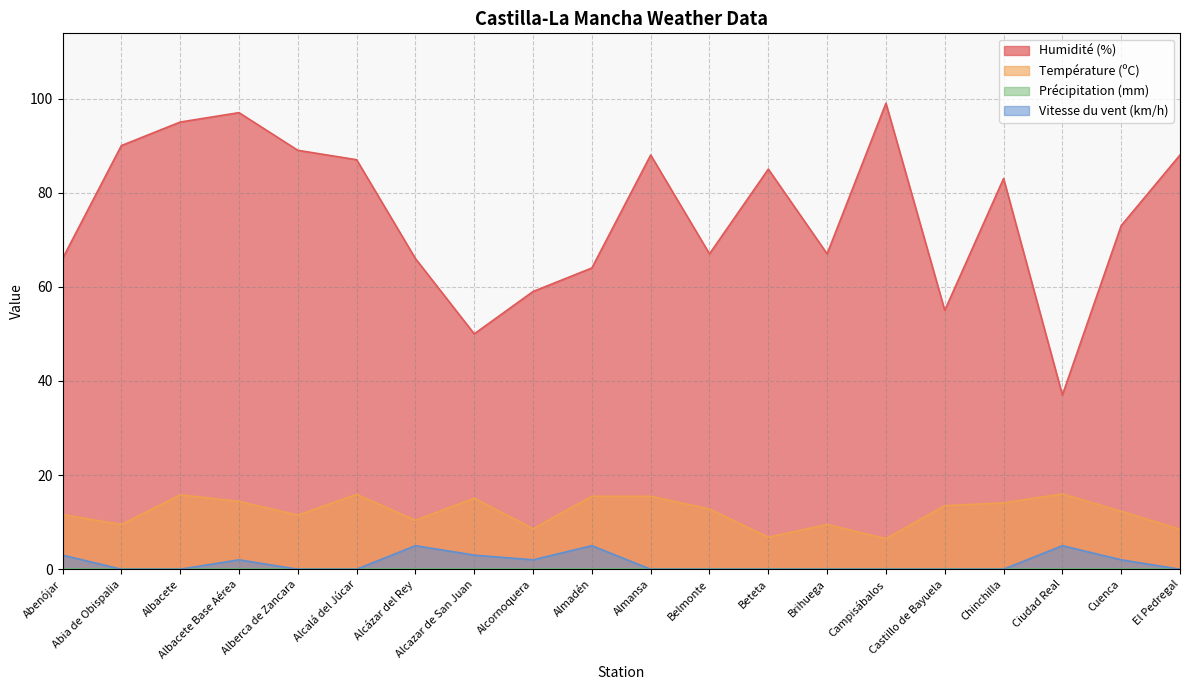

How many interior local peaks does the Température (ºC) series have?

5